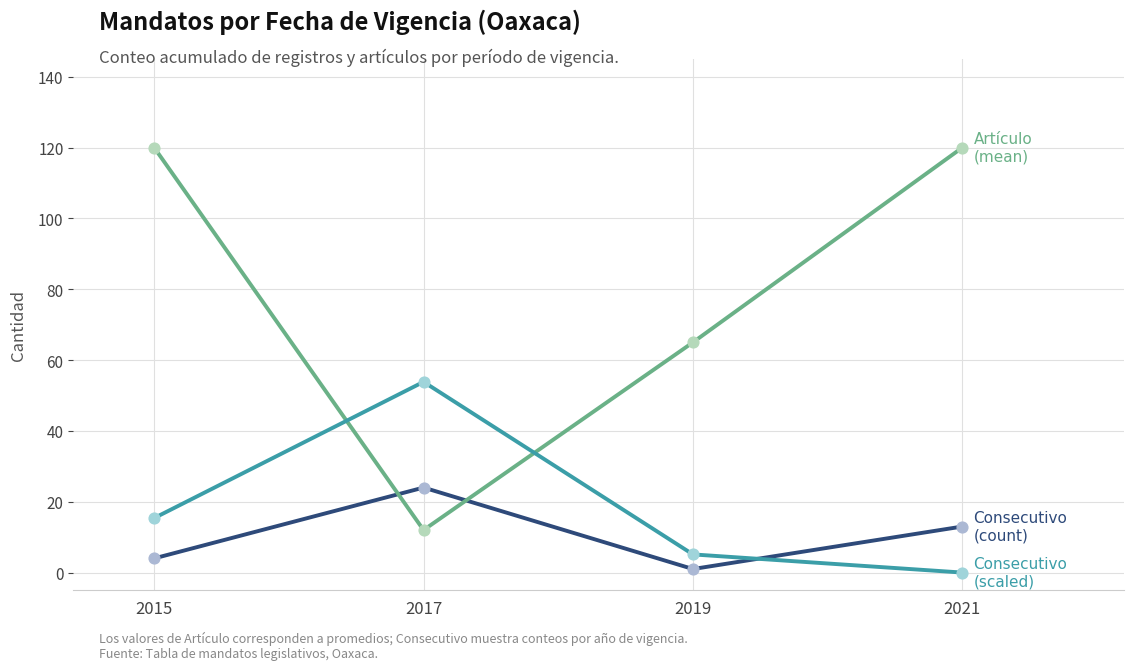

What is the greatest value displayed?

120.0